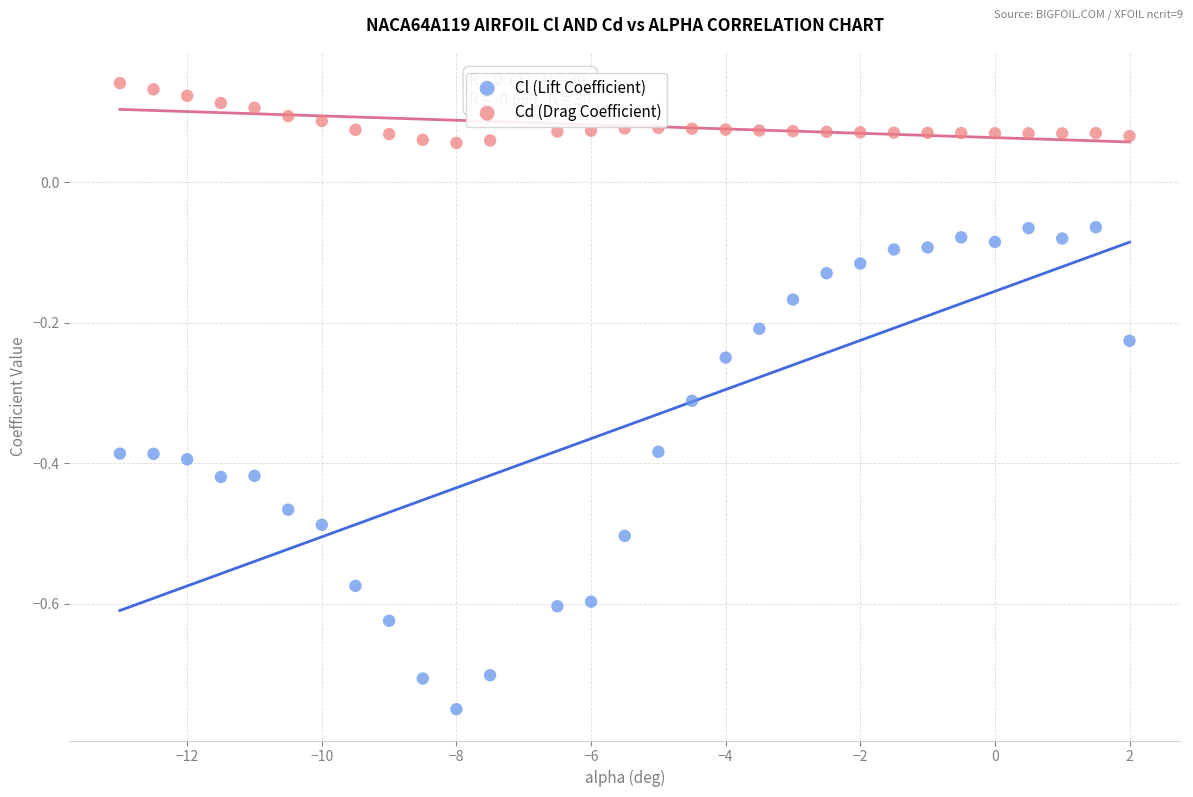

Which series has the largest Y range (max minus min)?

Cl (Lift Coefficient)